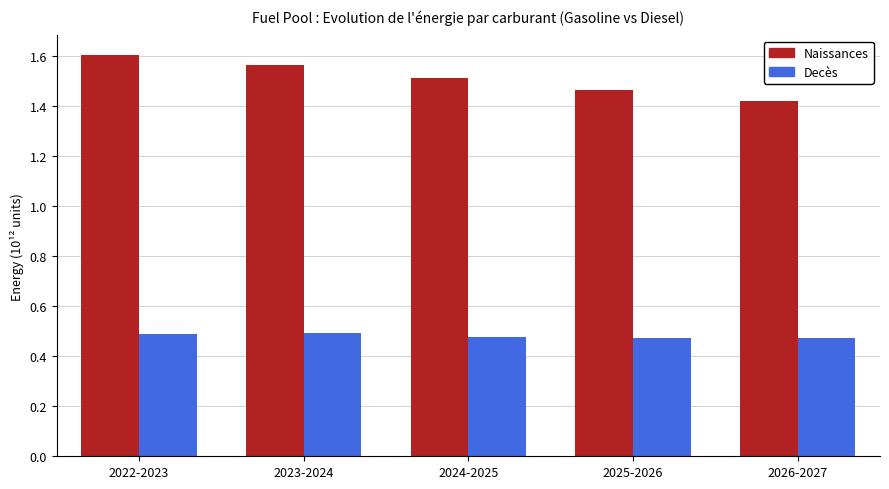

The Naissances series shows 1.0 at 2022-2023. True or false?

False